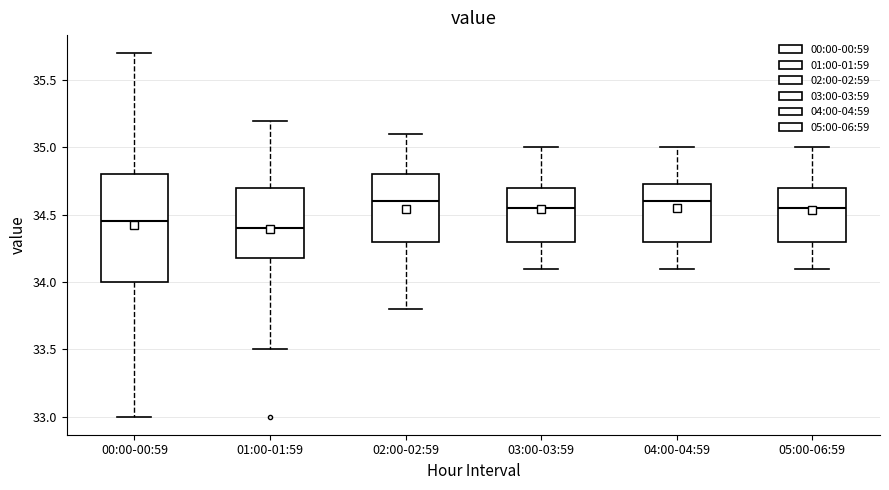

Reading left to right, transcribe this box plot: for each box, give where its median line is, the range the box spans, and where its two whiskers end, as read against the y-axis. The values are not printed on the chart, so give them approximately, as read against the axis.

00:00-00:59: median 34.45, box 34.00 to 34.80, whiskers 33.00 to 35.70
01:00-01:59: median 34.40, box 34.20 to 34.70, whiskers 33.50 to 35.20
02:00-02:59: median 34.60, box 34.30 to 34.80, whiskers 33.80 to 35.10
03:00-03:59: median 34.55, box 34.30 to 34.70, whiskers 34.10 to 35.00
04:00-04:59: median 34.60, box 34.30 to 34.75, whiskers 34.10 to 35.00
05:00-06:59: median 34.55, box 34.30 to 34.70, whiskers 34.10 to 35.00